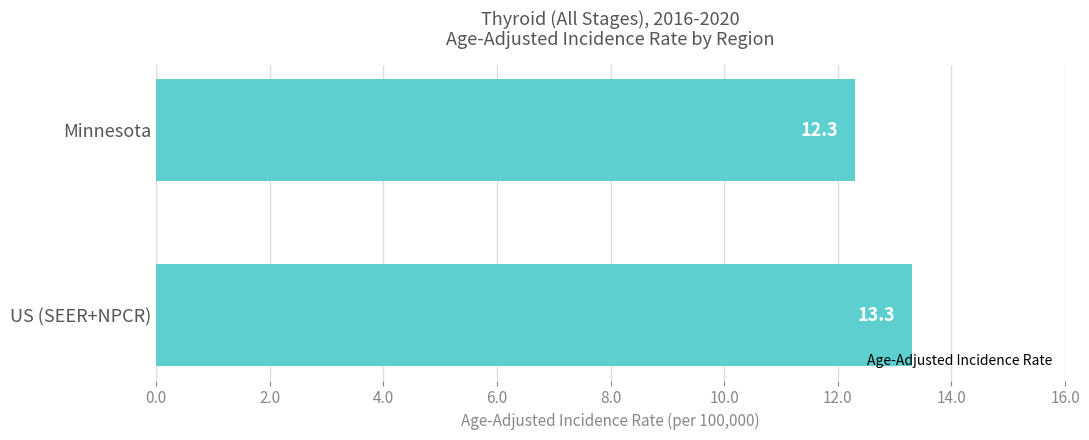

Reading top to bottom, transcribe all the data shown in this chart.

Minnesota=12.3	US (SEER+NPCR)=13.3